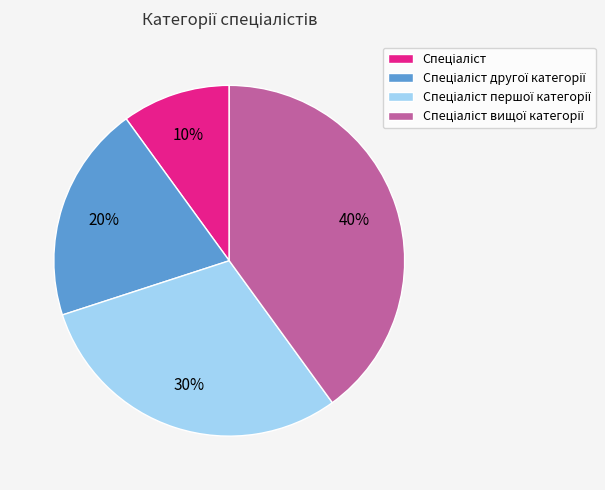

Is there a majority slice in this chart?

No